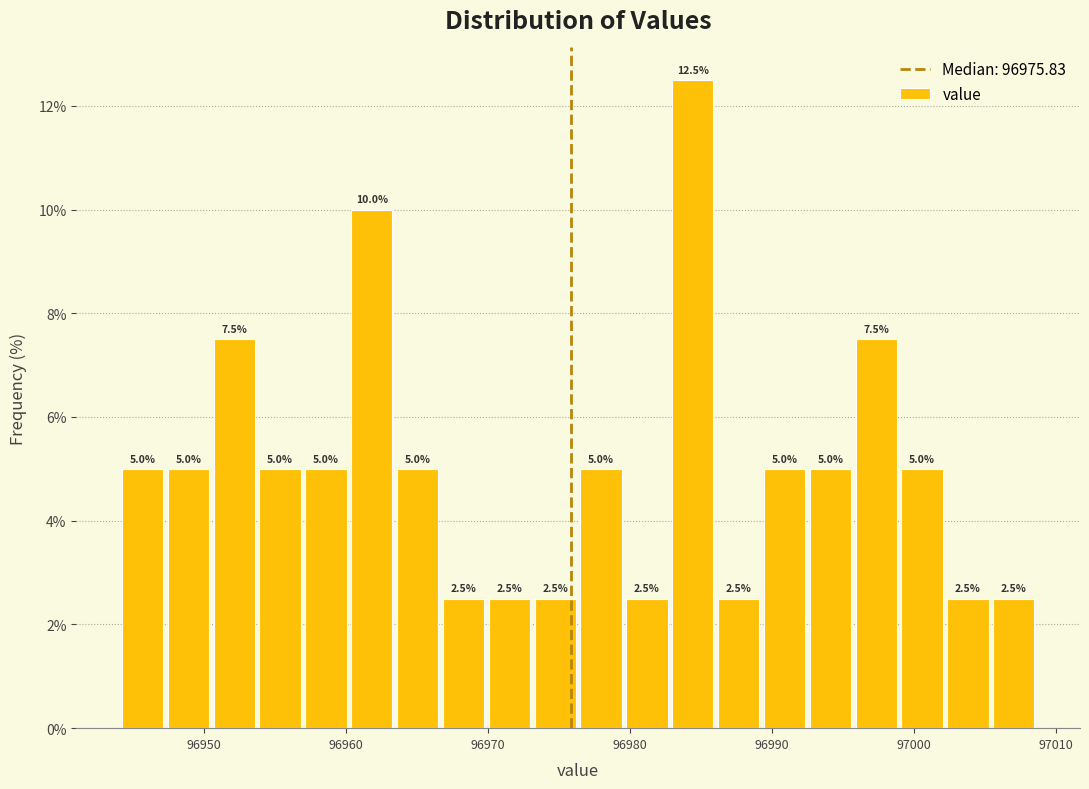

Around what value on the x-axis is the tallest bar? Give the approximate position of its centre, as read against the axis.

96984